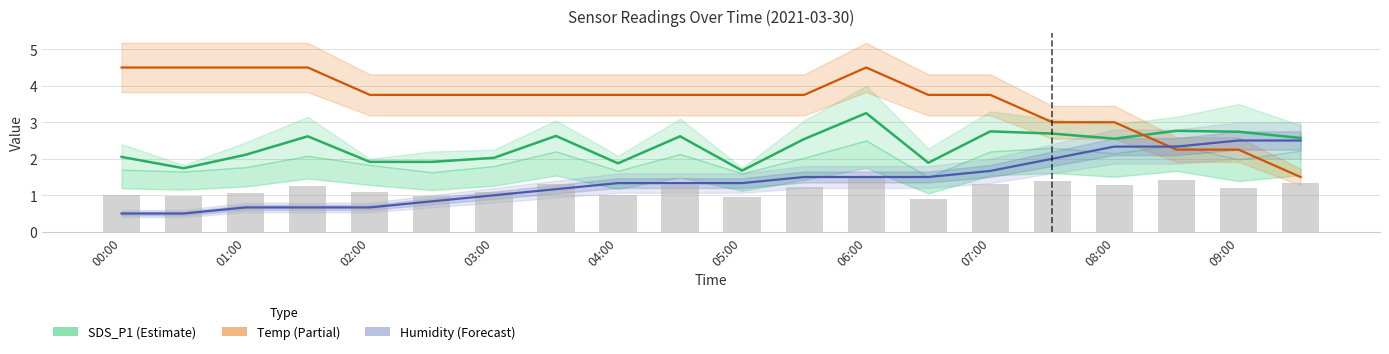

What is the minimum value for Humidity line?

0.5